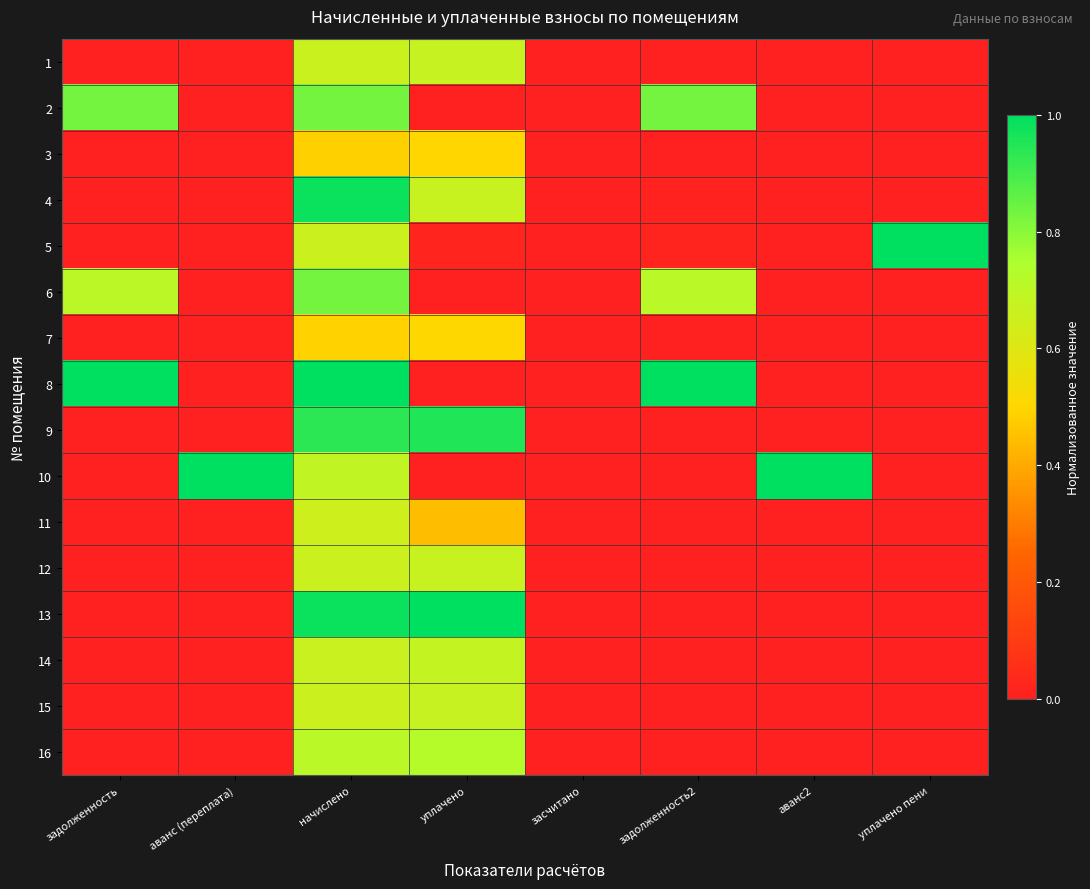

Which has a higher value, начислено or задолженность2?

начислено